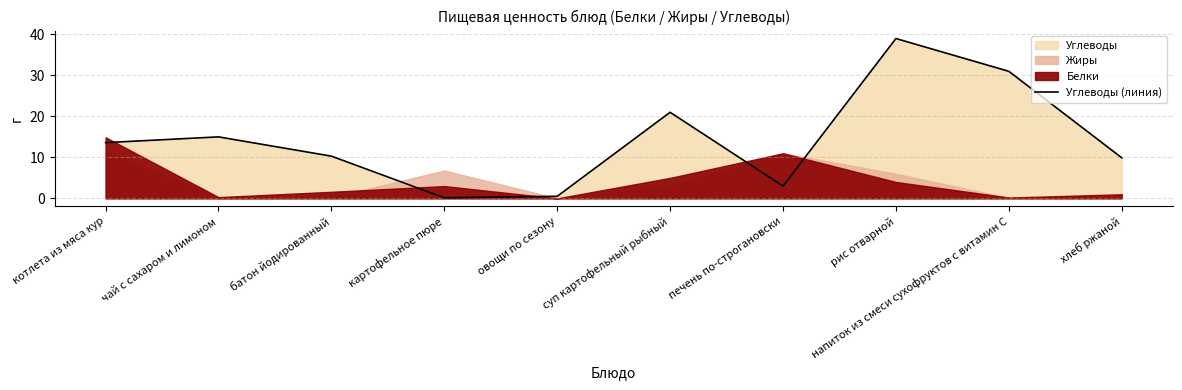

What is the average value?

14.3